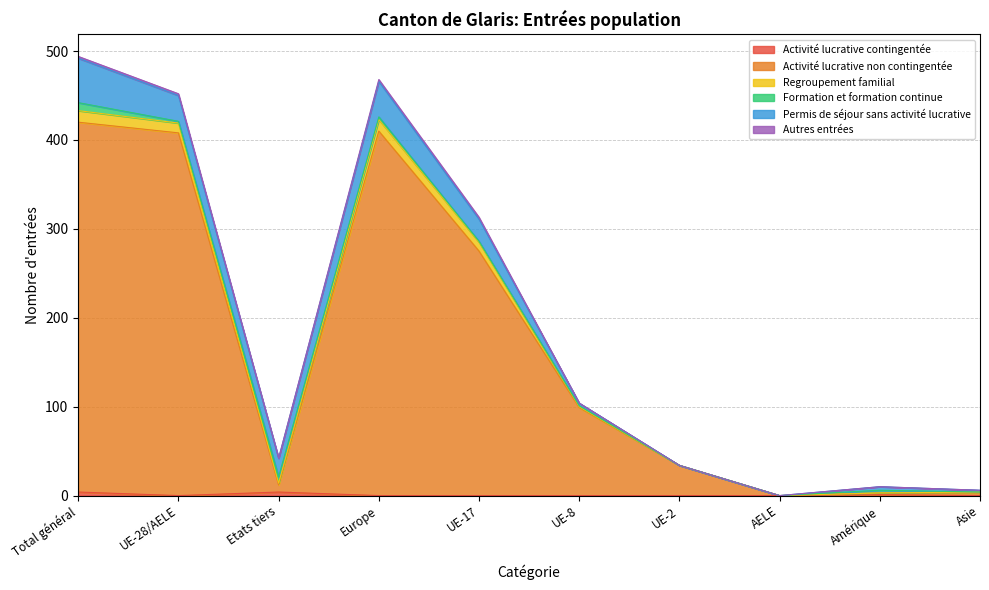

The Activité lucrative non contingentée series shows 49 at UE-2. True or false?

False